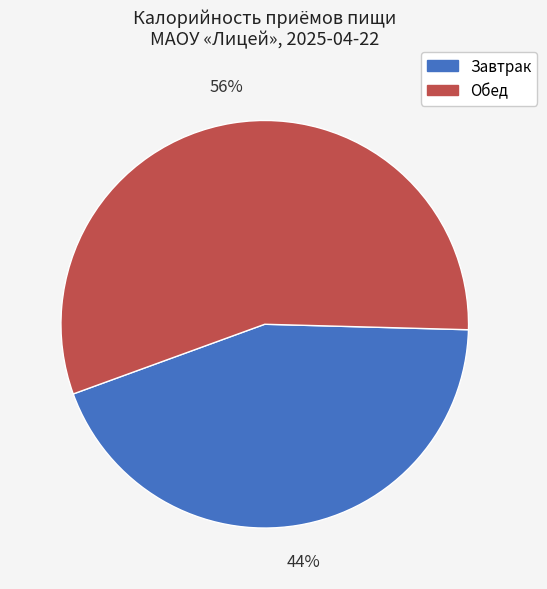

Rank the categories by value from lowest to highest.

Завтрак, Обед